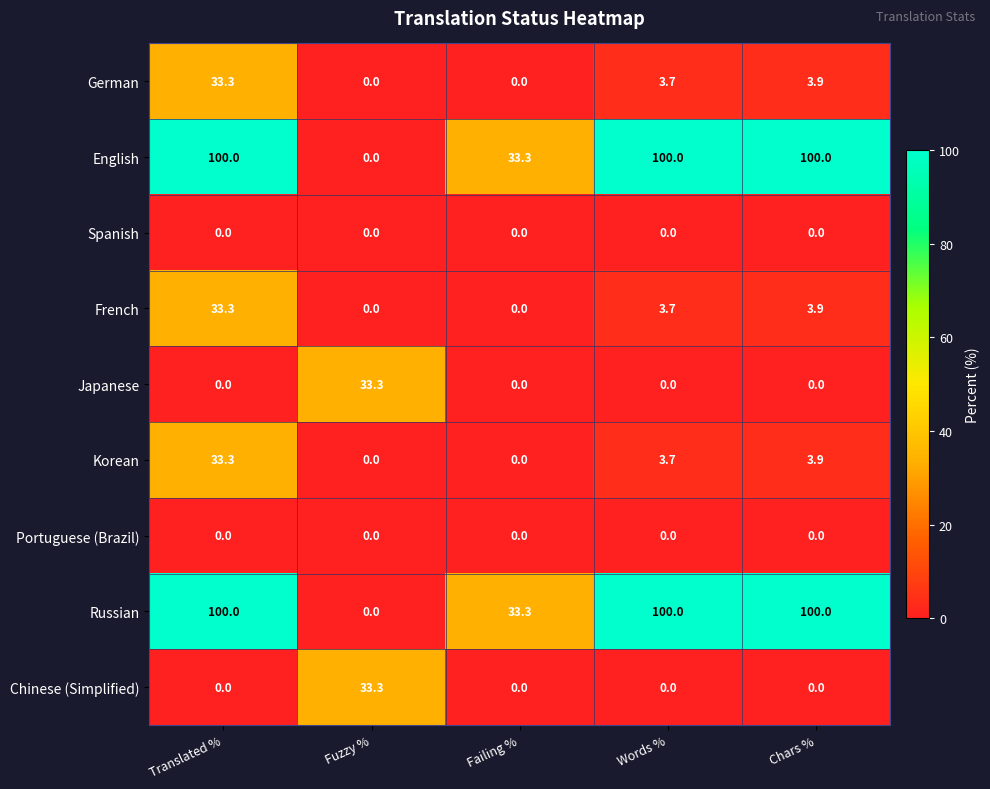

What is the greatest value displayed?

100.0